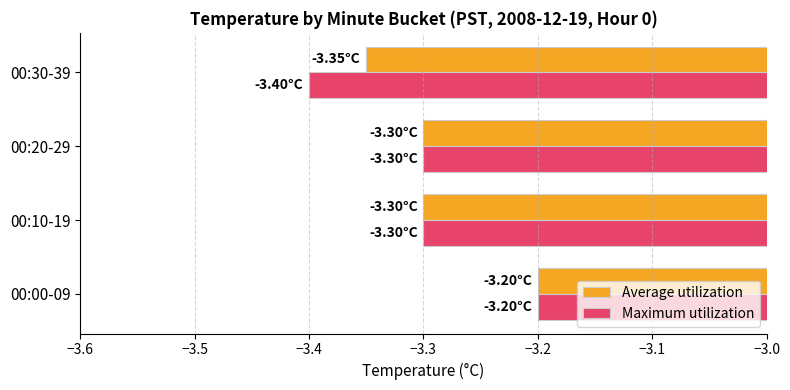

Count the number of data series in this chart.

2